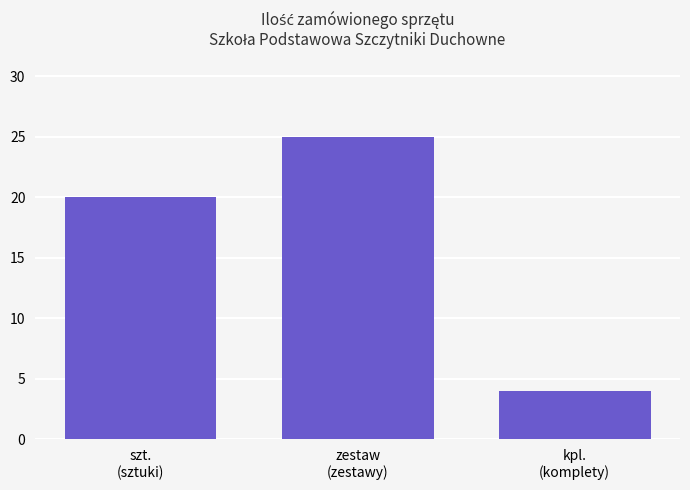

Is it true that the value at szt.
(sztuki) is 20?

True